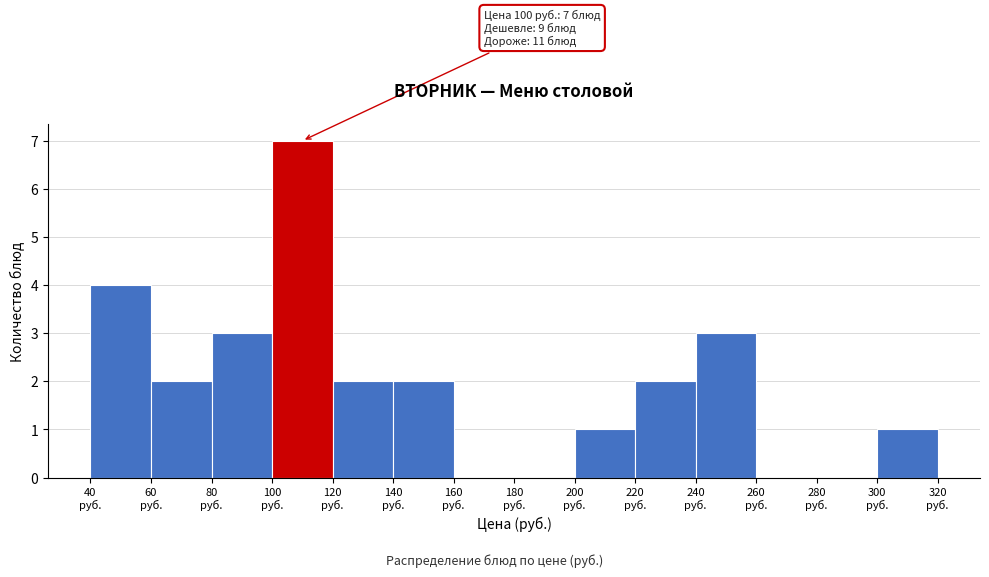

Which range on the x-axis has the tallest bar?

100 to 120